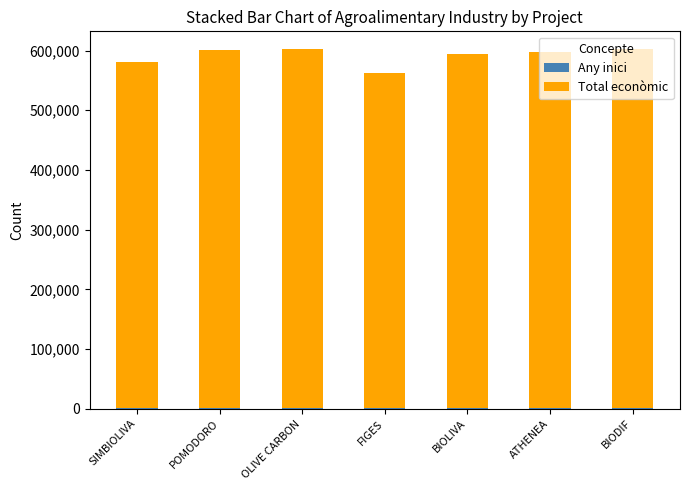

What is the label of the 3rd bar from the right?

BIOLIVA